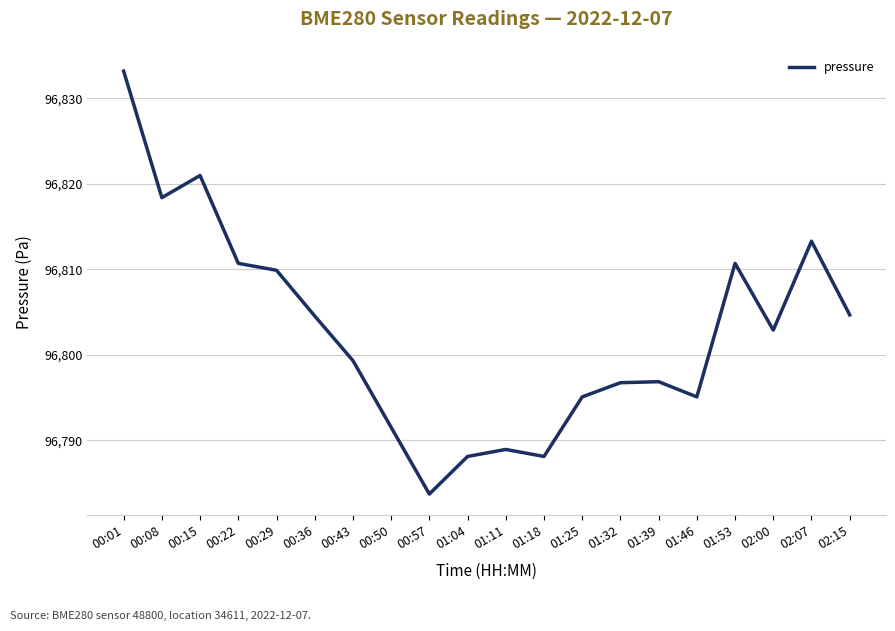

What is the change in value from 00:08 to 02:07?

-5.1